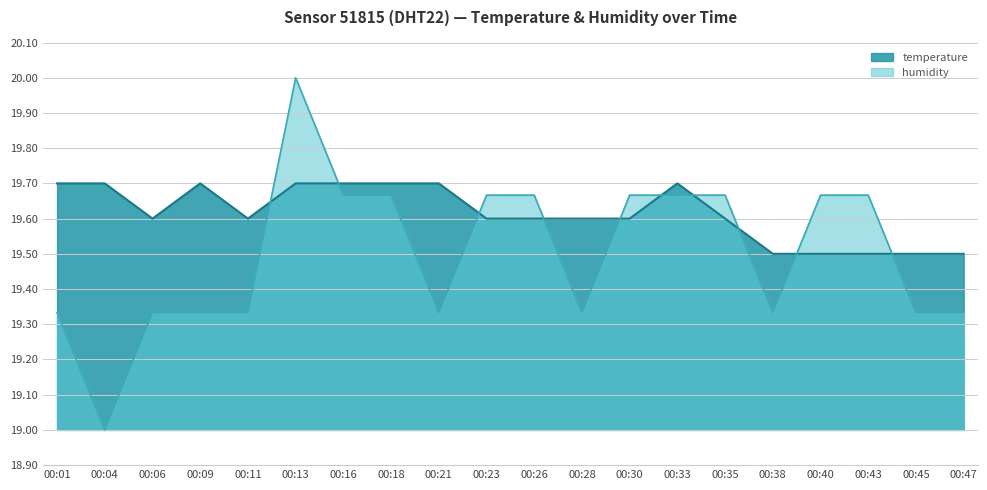

At which category does the chart reach its peak across all series?

00:13